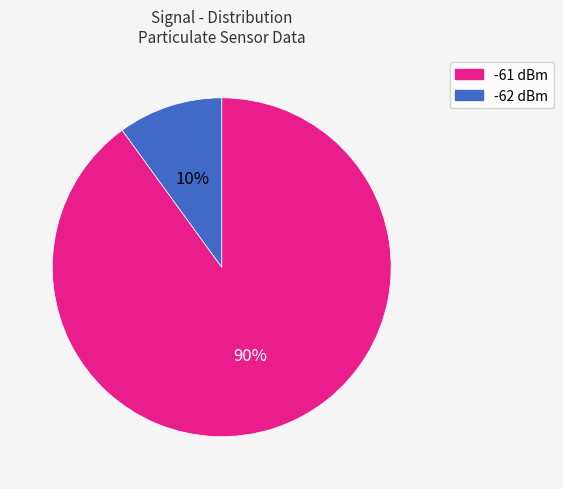

To the nearest percent, what is the difference between the largest and smallest slice percentages?

80%